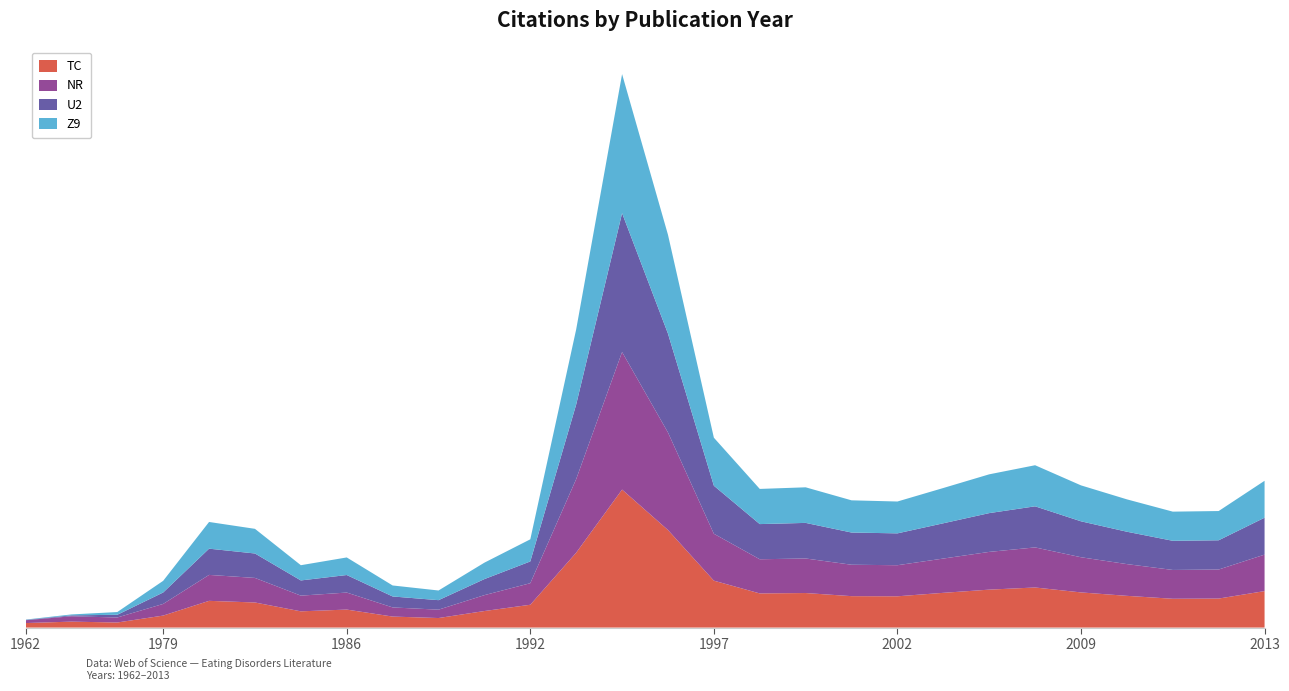

Reading right to left, what are all the values shown in this chart?

TC: 564	307	395	449	421	640	476	499	403	384	541	405	466	1029	2999	586	43	387	27	77	419	36	413	511	55	32	124	41
NR: 564	307	395	449	421	640	476	486	403	384	541	405	466	1029	2999	561	20	387	17	31	419	24	413	490	55	32	124	9
U2: 572	307	398	461	428	657	489	502	412	392	559	417	479	1051	3013	586	13	387	27	77	419	8	413	499	55	21	12	1
Z9: 572	307	398	461	428	657	489	502	412	392	559	417	479	1051	3013	598	13	397	27	77	420	8	413	512	55	21	12	1